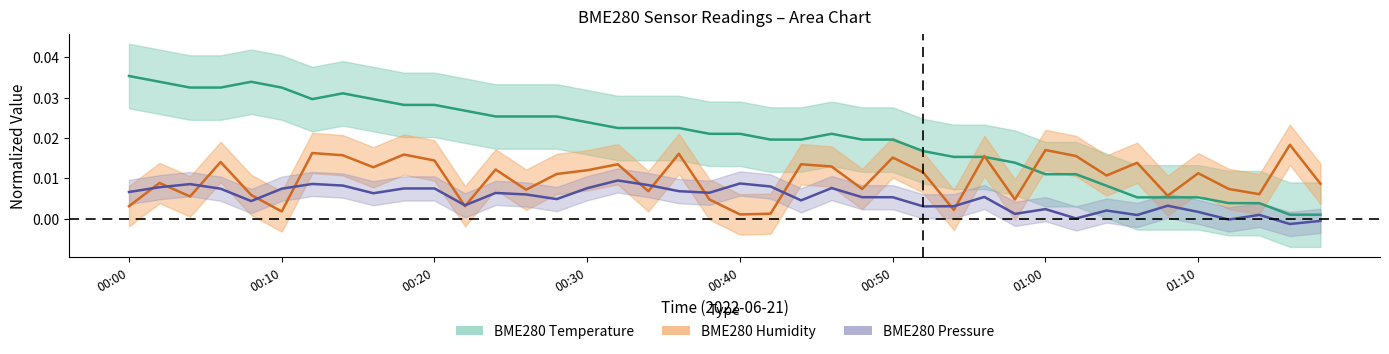

Which series has the widest spread of values?

BME280_temperature